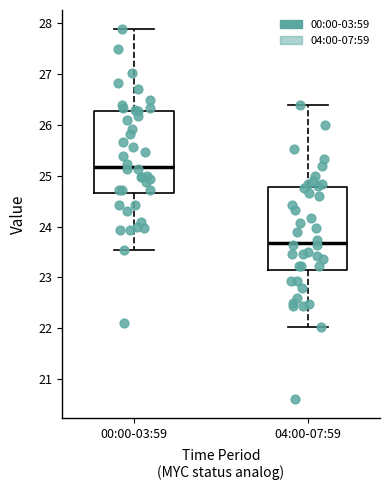

Reading left to right, read every box against the y-axis: the position of its median line, the range the box covers, and the ends of its whiskers. The values are not printed on the chart, so give them approximately, as read against the axis.

00:00-03:59: median 25.2, box 24.7 to 26.3, whiskers 23.5 to 27.9
04:00-07:59: median 23.7, box 23.2 to 24.8, whiskers 22.0 to 26.4